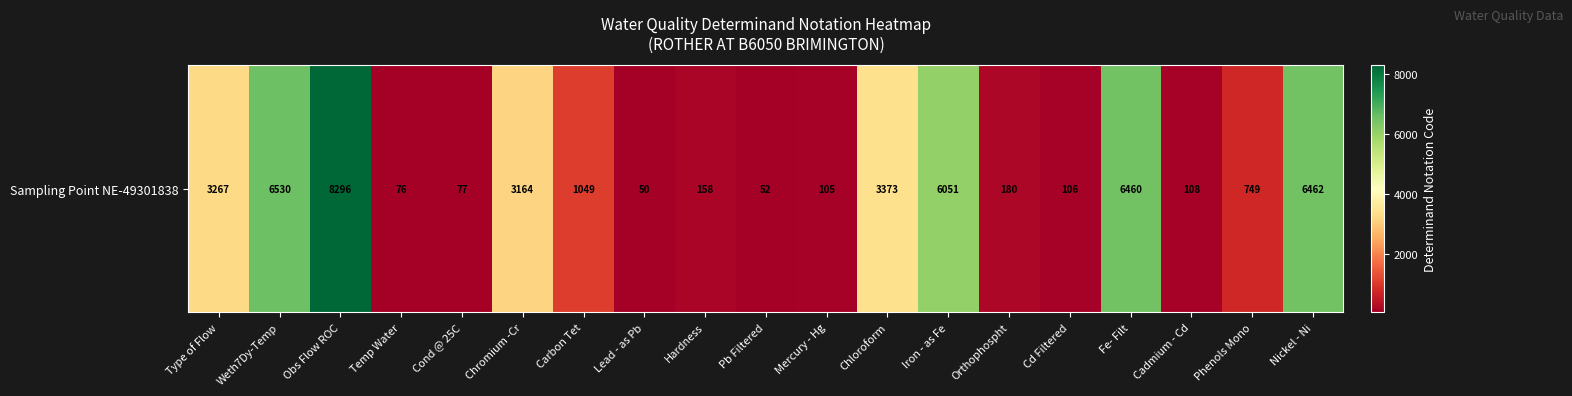

What is the greatest value displayed?

8296